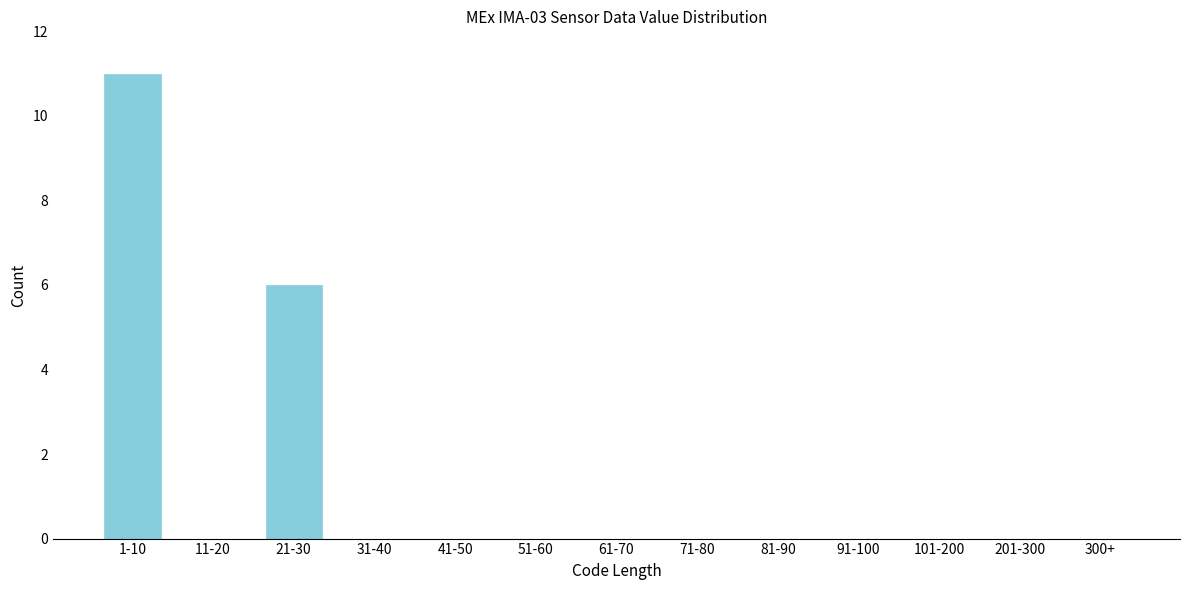

Reading left to right, list all the values displayed in this chart.

1-10=11	11-20=0	21-30=6	31-40=0	41-50=0	51-60=0	61-70=0	71-80=0	81-90=0	91-100=0	101-200=0	201-300=0	300+=0